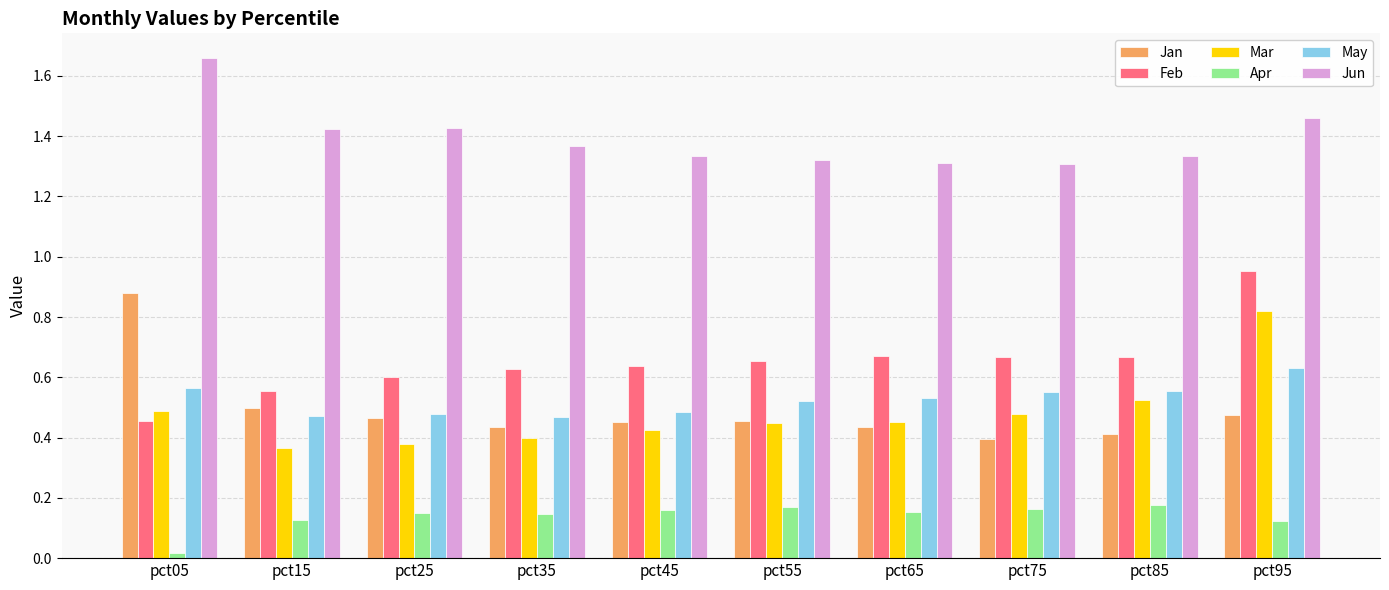

At which label does Mar reach its peak?

pct95